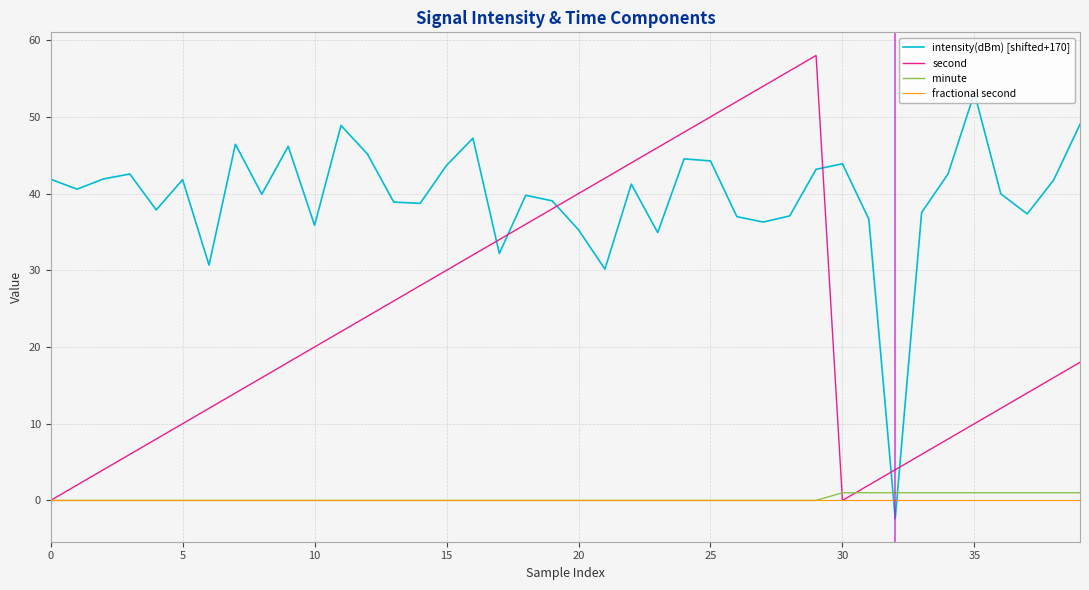

How many lines are shown in the chart?

4